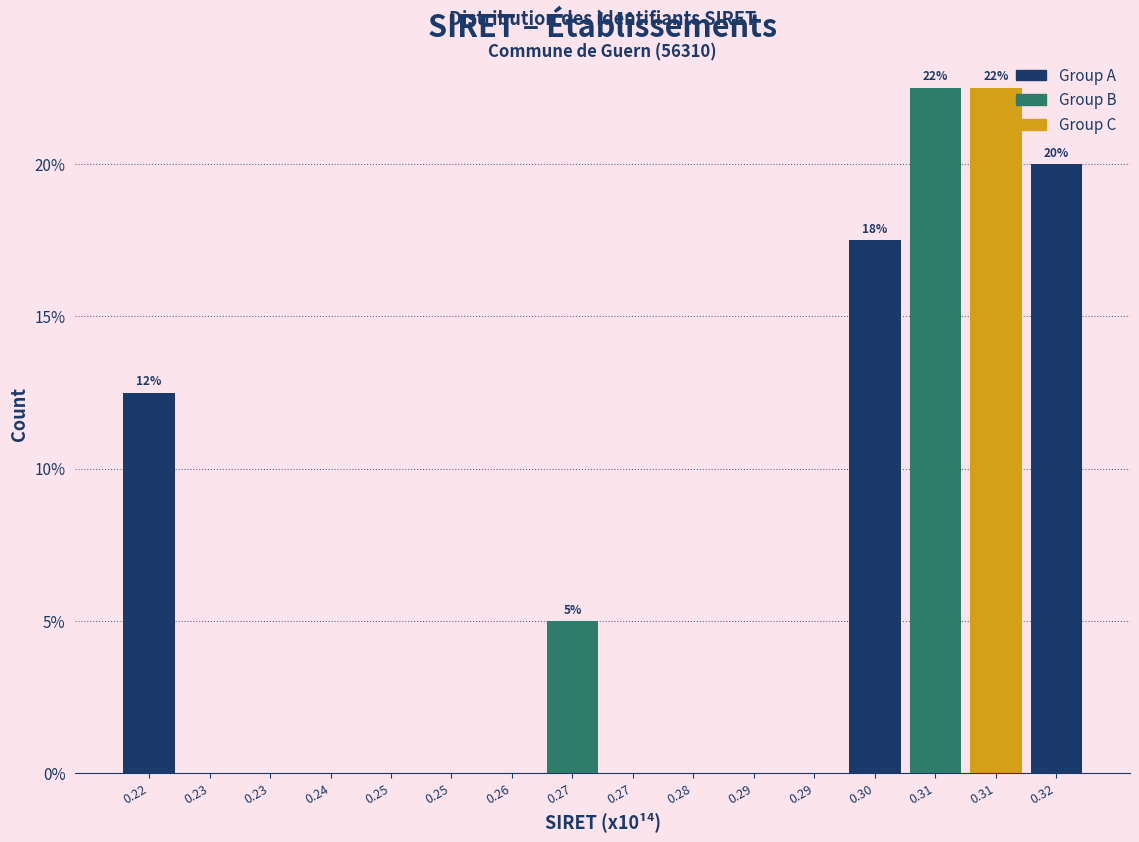

Are the bars horizontal?

No